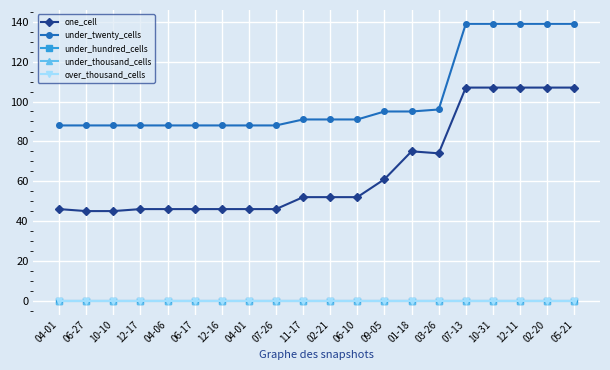

Is it true that one_cell equals 30 at 04-01?

False